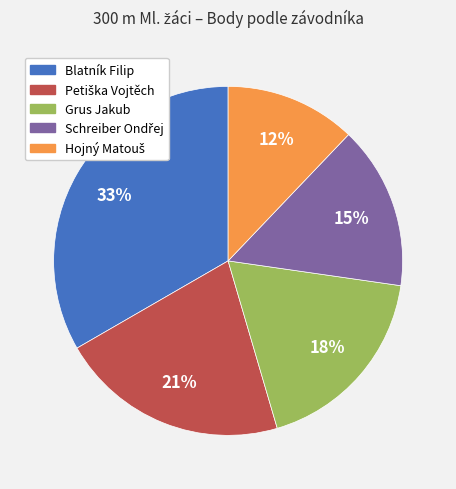

Is there any slice that represents more than half of the pie?

No